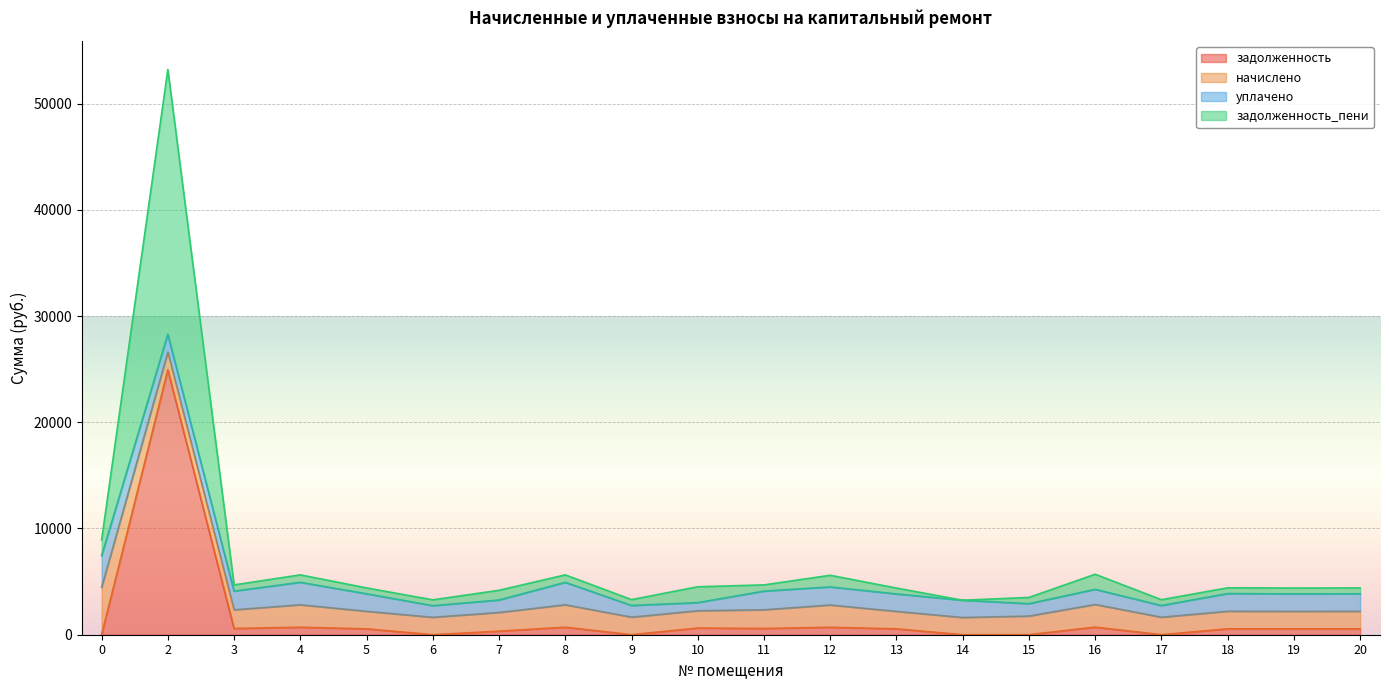

What is the highest value of the задолженность series?

24941.5